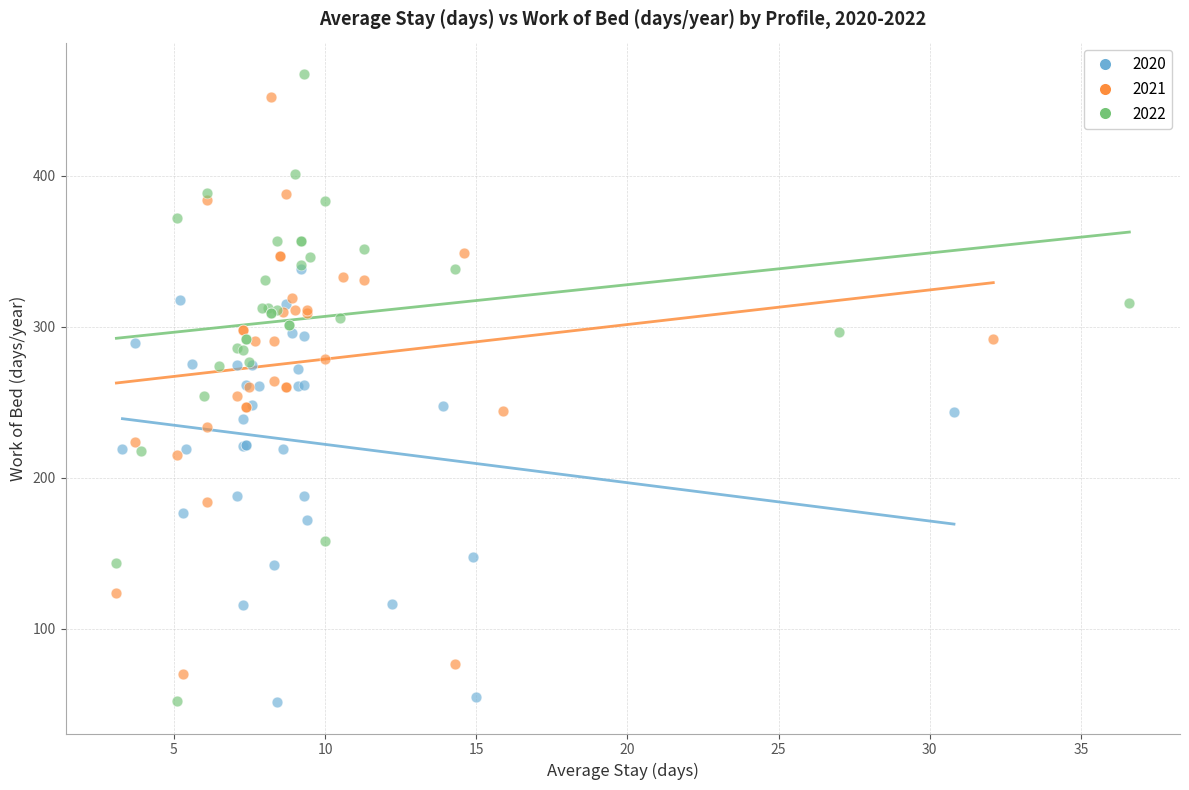

Which series has the largest Y range (max minus min)?

2022